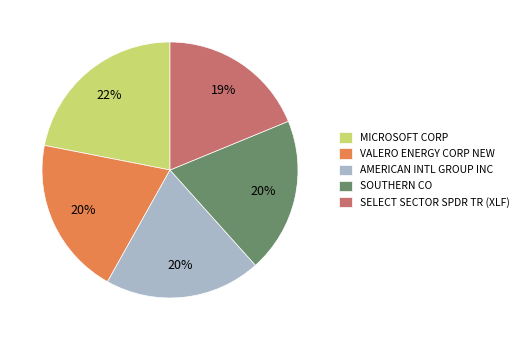

How many slices are in this pie chart?

5